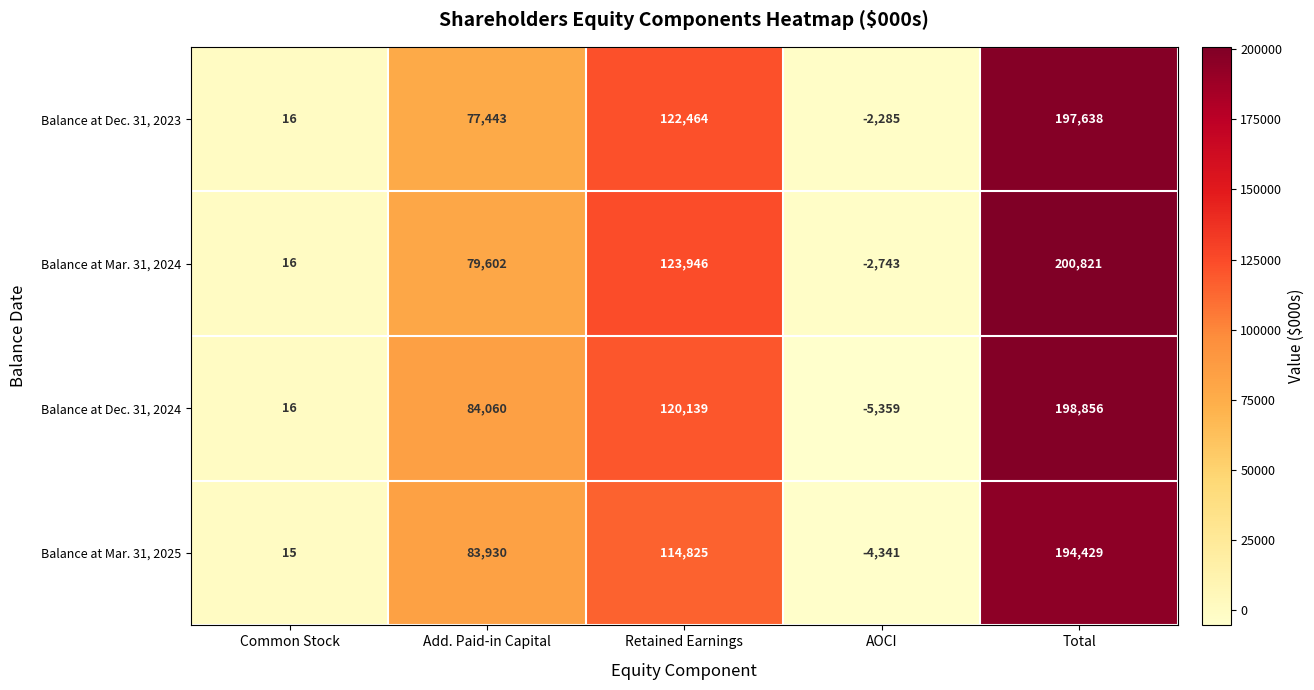

What is the minimum value shown in the chart?

-5359